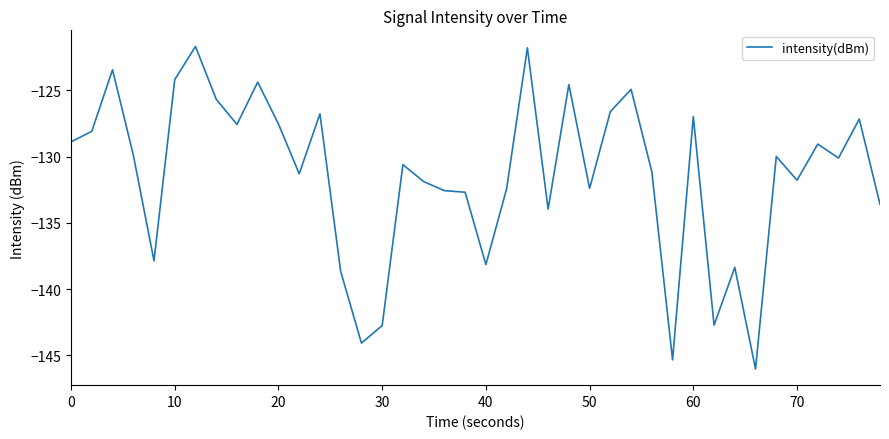

Does the chart have visible grid lines?

No